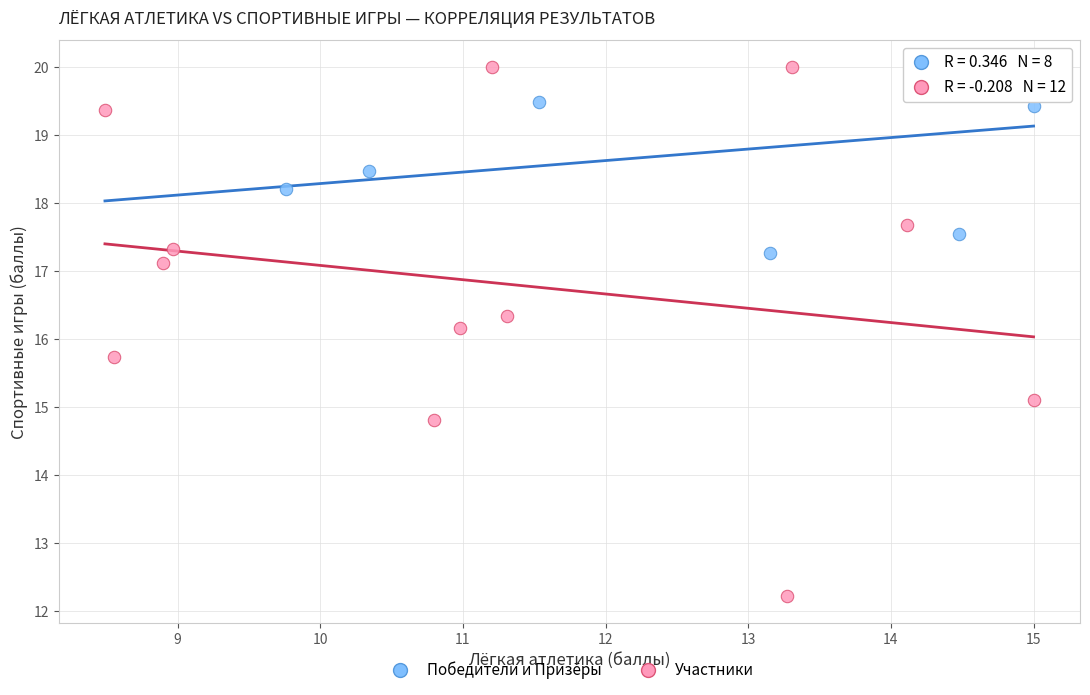

Which series has the widest spread of Y values?

Участники